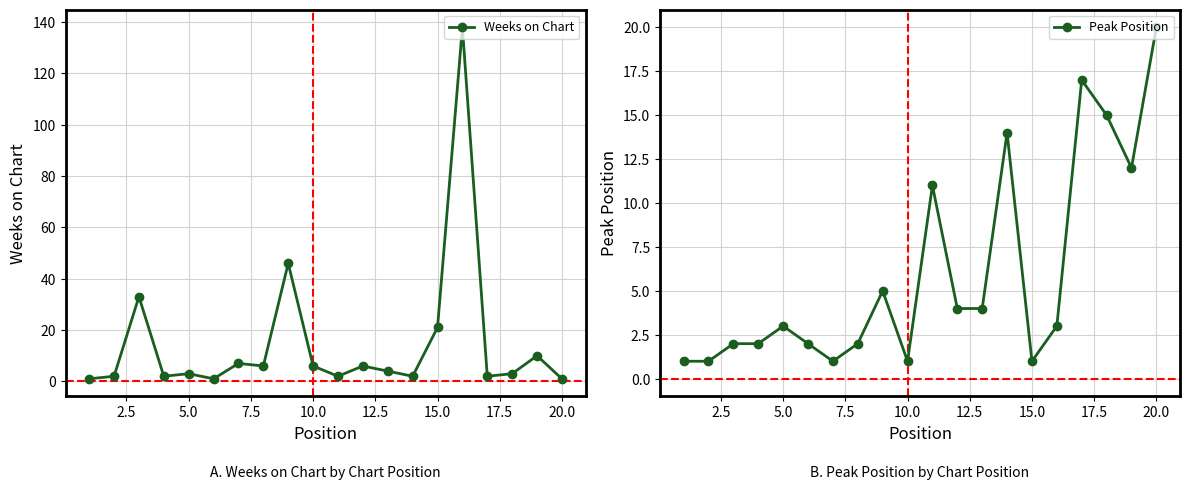

What is the lowest value of the Weeks on Chart series?

1